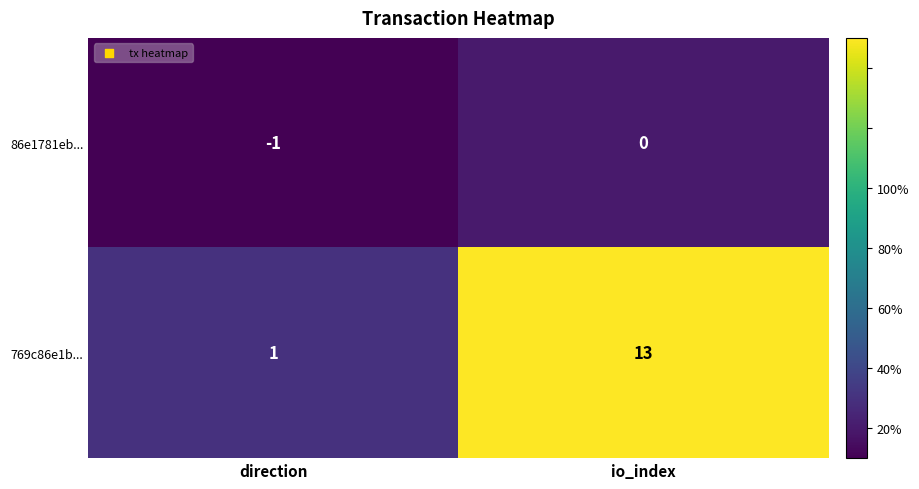

What is the spread (max minus min) of values at io_index?

13